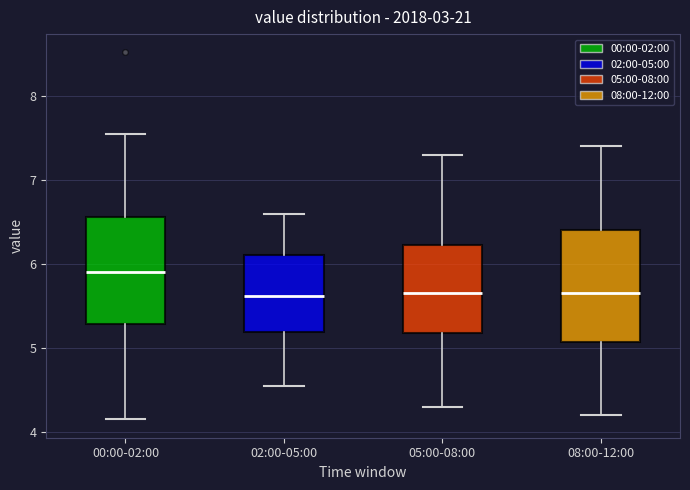

Where is the lower edge of the box for 02:00-05:00 on the y-axis? The values are not printed on the chart, so give them approximately, as read against the axis.

5.2